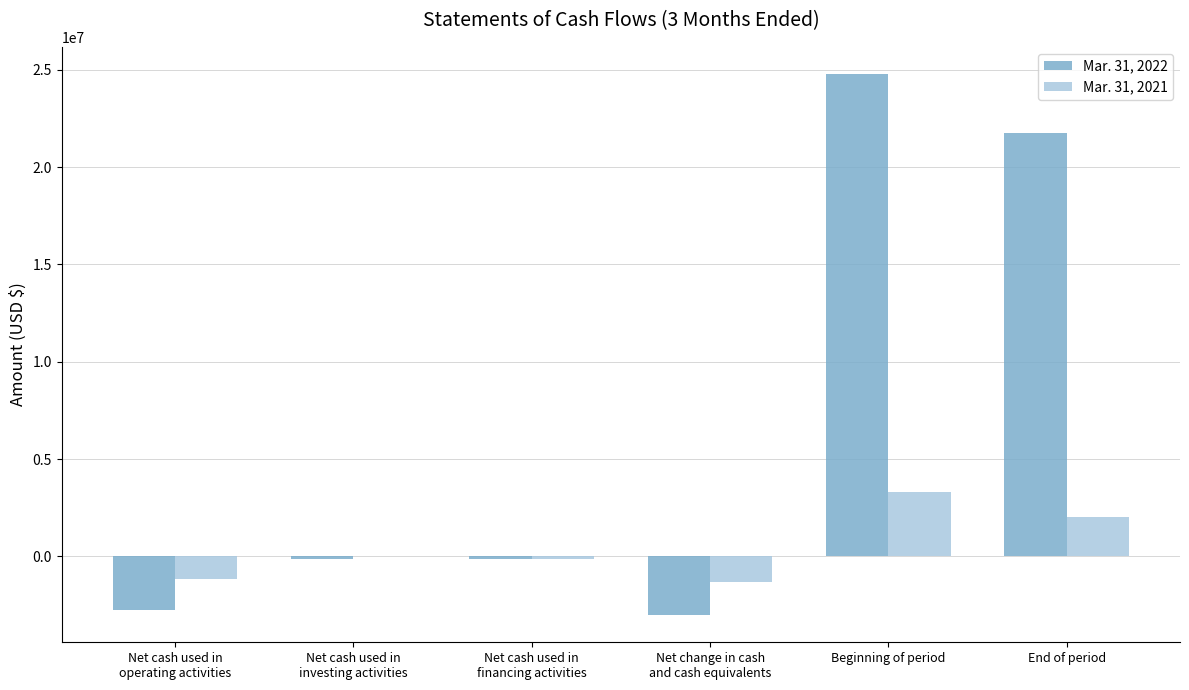

What is the greatest value displayed?

24783029